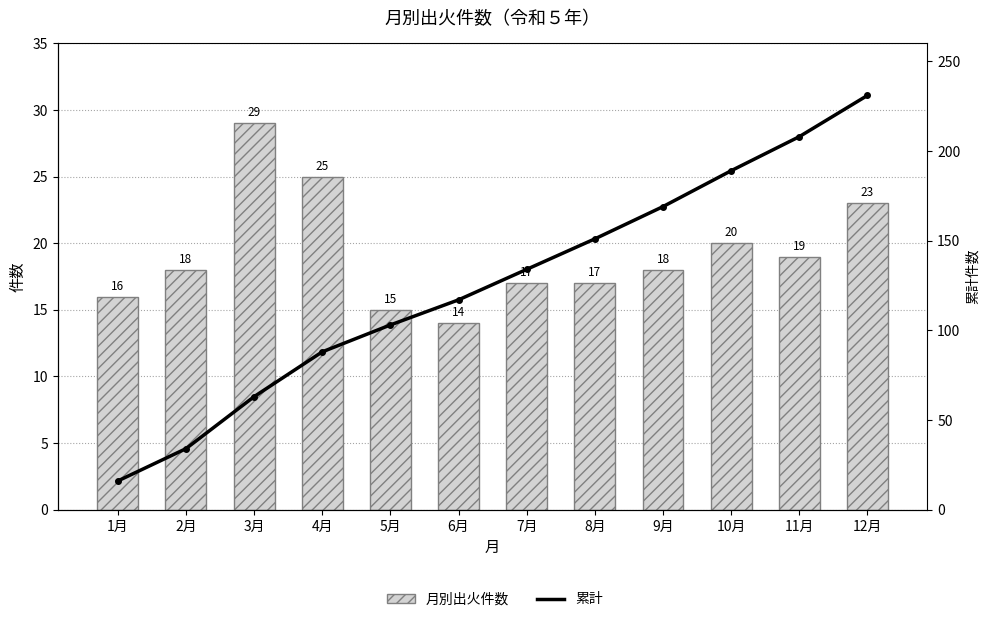

At which label does 月別出火件数 first exceed 18?

3月